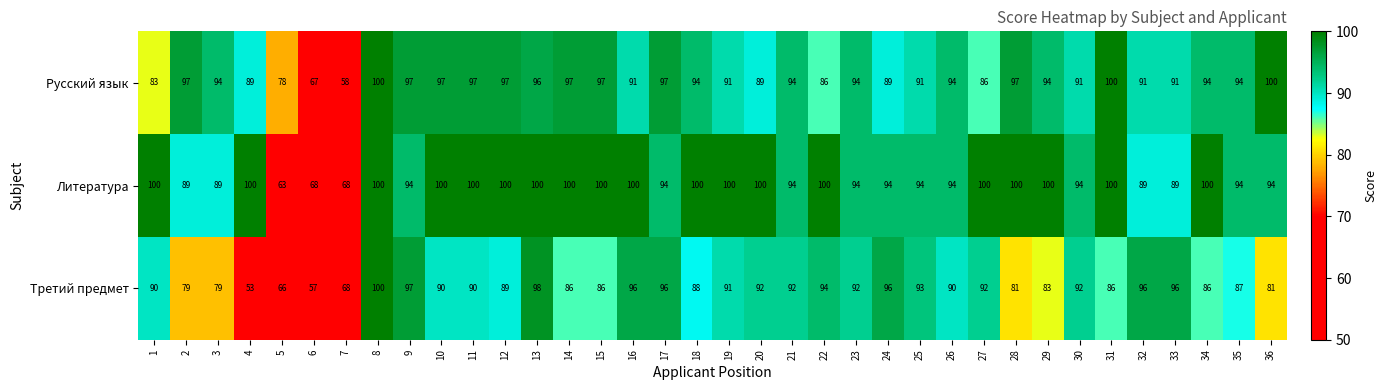

Which series has the largest total across all categories?

Литература